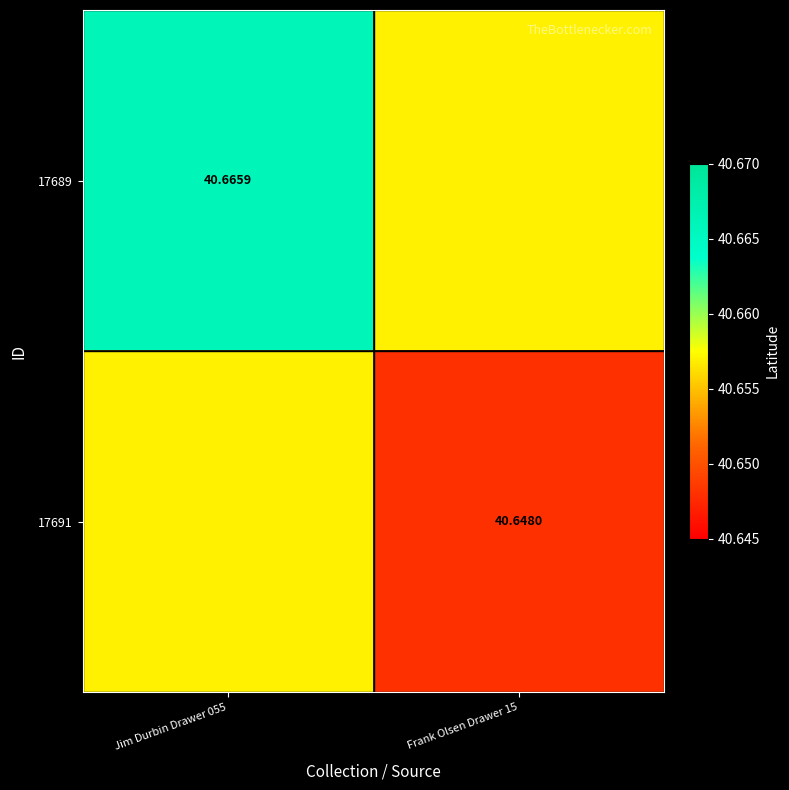

How many categories are shown in the chart?

2